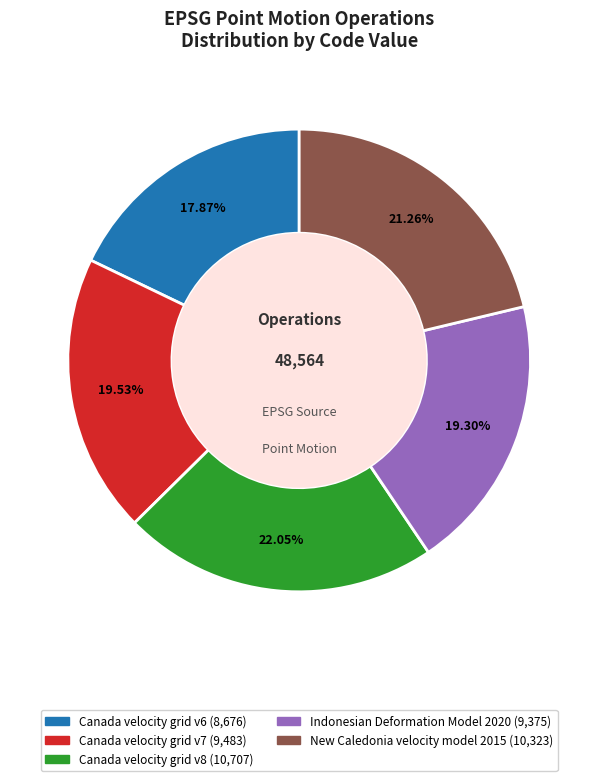

Is Canada velocity grid v8 the majority of the pie?

No